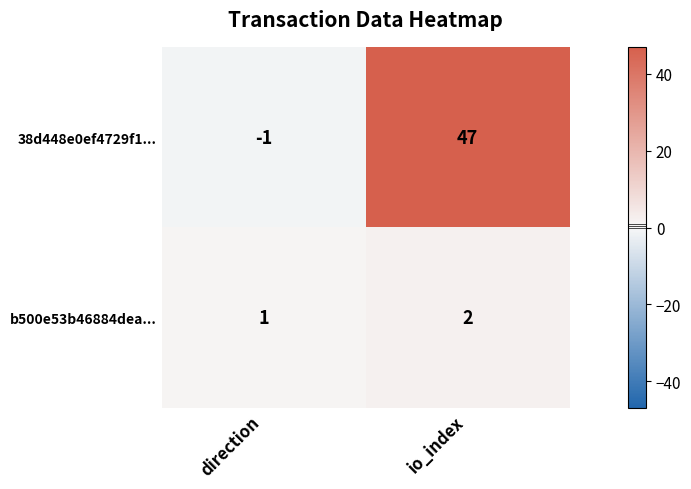

List the series in order of their peak value, lowest first.

b500e53b46884dea..., 38d448e0ef4729f1...